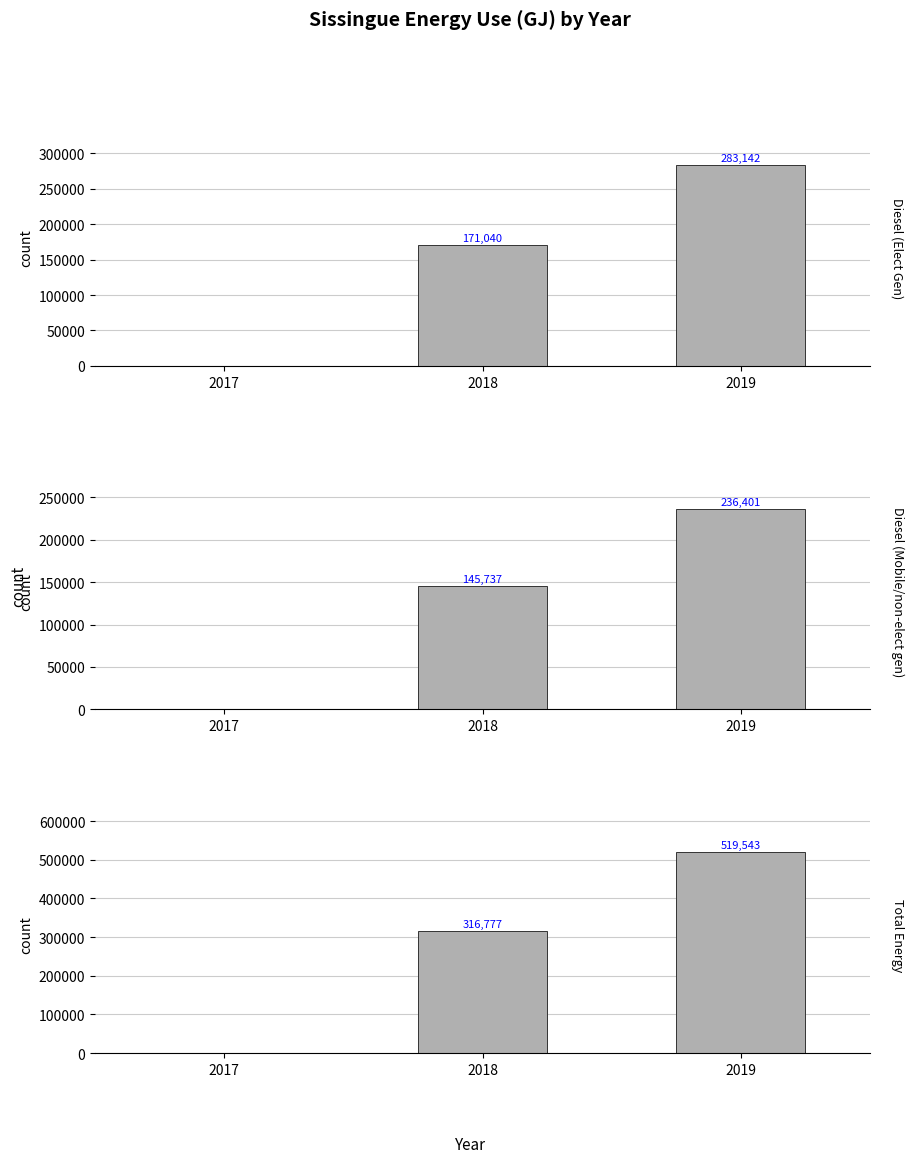

Reading right to left, list all the values displayed in this chart.

Diesel (Elect Gen): 283141.7	171039.8	0.0
Diesel (Mobile/non-elect gen): 236401.2	145737.0	0.0
Total Energy: 519542.9	316776.8	0.0